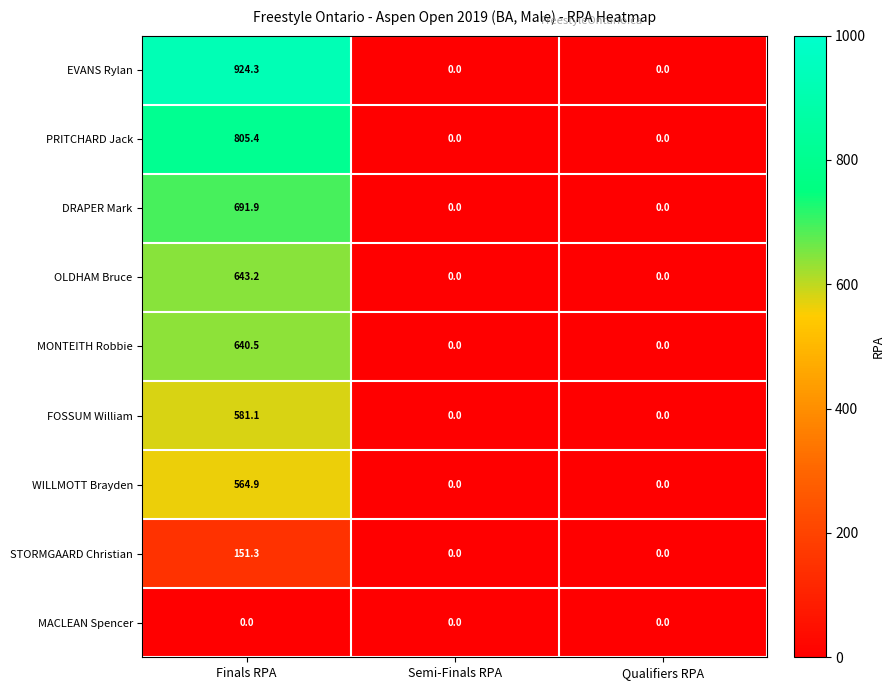

Reading left to right, what are all the values shown in this chart?

EVANS Rylan: Finals RPA=924.3	Semi-Finals RPA=0.0	Qualifiers RPA=0.0
PRITCHARD Jack: Finals RPA=805.4	Semi-Finals RPA=0.0	Qualifiers RPA=0.0
DRAPER Mark: Finals RPA=691.9	Semi-Finals RPA=0.0	Qualifiers RPA=0.0
OLDHAM Bruce: Finals RPA=643.2	Semi-Finals RPA=0.0	Qualifiers RPA=0.0
MONTEITH Robbie: Finals RPA=640.5	Semi-Finals RPA=0.0	Qualifiers RPA=0.0
FOSSUM William: Finals RPA=581.1	Semi-Finals RPA=0.0	Qualifiers RPA=0.0
WILLMOTT Brayden: Finals RPA=564.9	Semi-Finals RPA=0.0	Qualifiers RPA=0.0
STORMGAARD Christian: Finals RPA=151.3	Semi-Finals RPA=0.0	Qualifiers RPA=0.0
MACLEAN Spencer: Finals RPA=0.0	Semi-Finals RPA=0.0	Qualifiers RPA=0.0